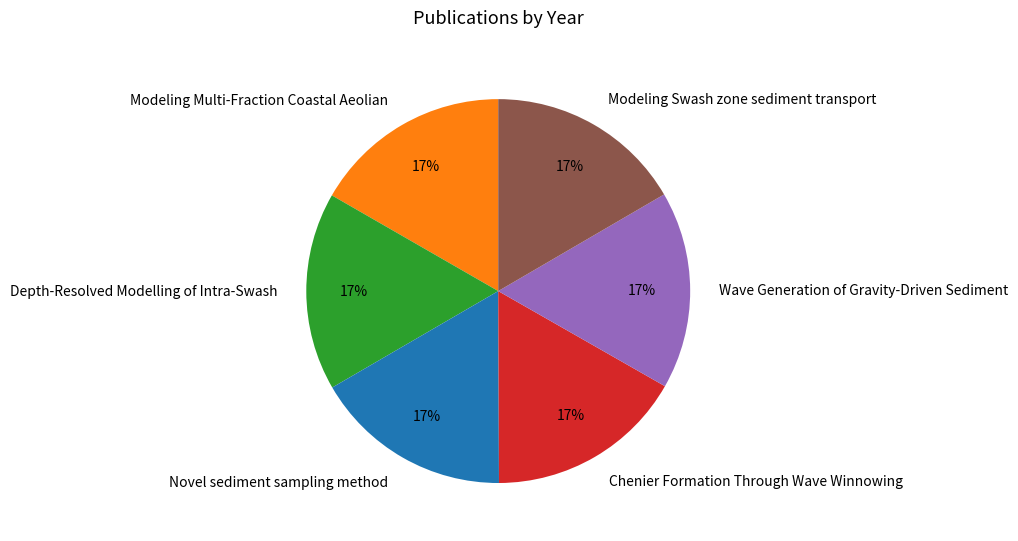

Is there a majority slice in this chart?

No